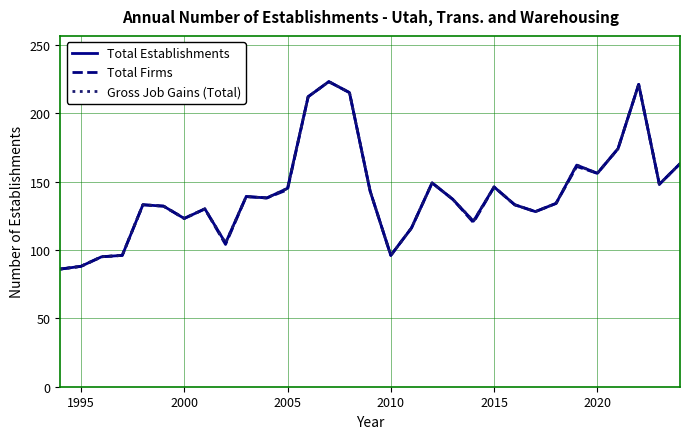

What is the difference between the maximum and second lowest values in the Total Firms series?

135